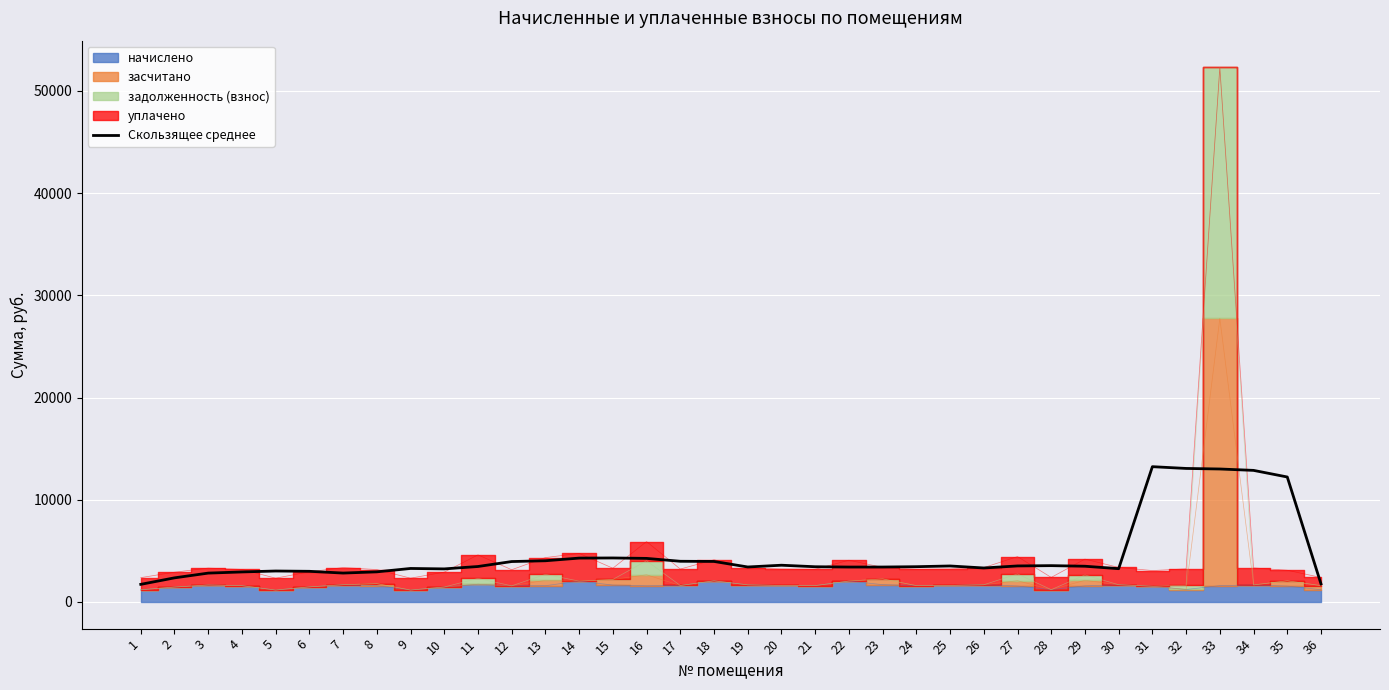

Which has a higher value, 7 or 23?

23